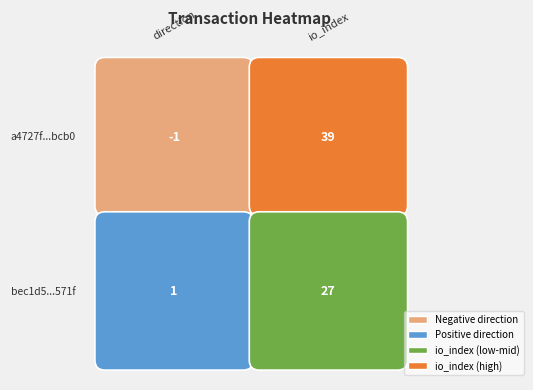

Reading left to right, transcribe all the data shown in this chart.

a4727f1b90eaed9b629fdbca69691282582bcb0: 0=-1	1=39
bec1d5e7ec4c4ab3a4731a5cfe8b69478021571: 0=1	1=27